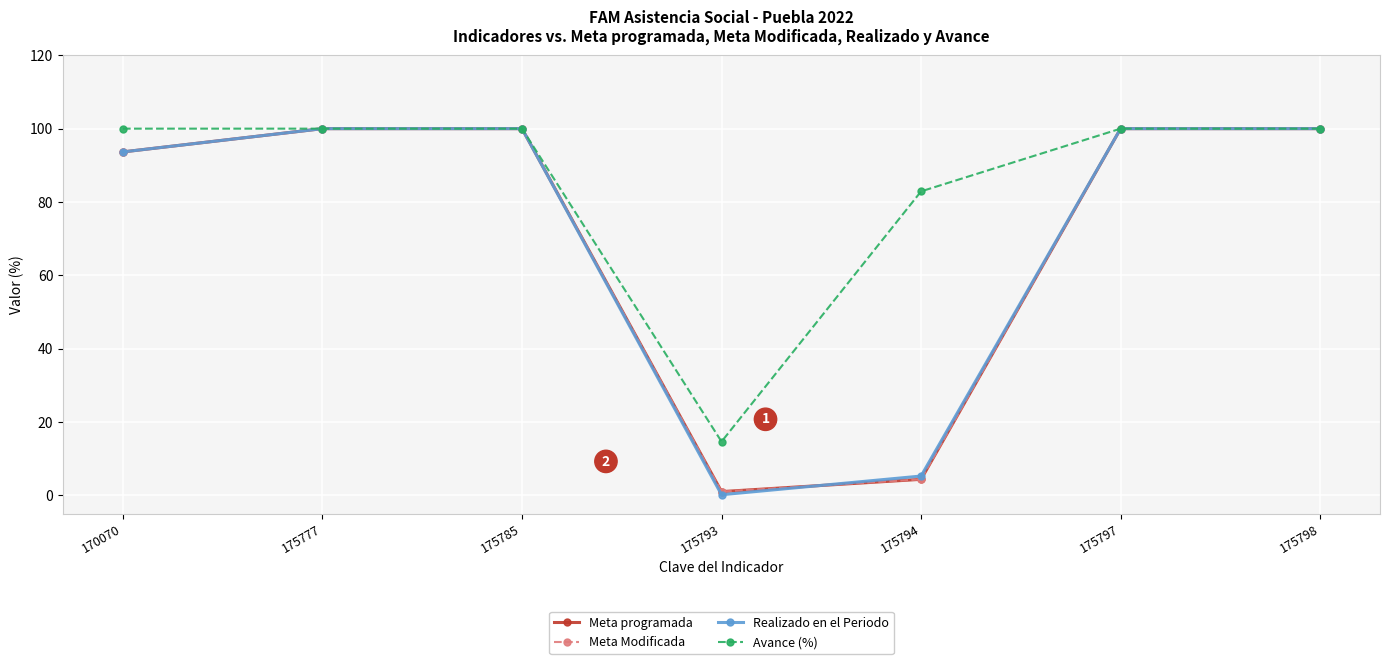

What is the value of the Avance (%) point at the 2nd from the left?

100.0